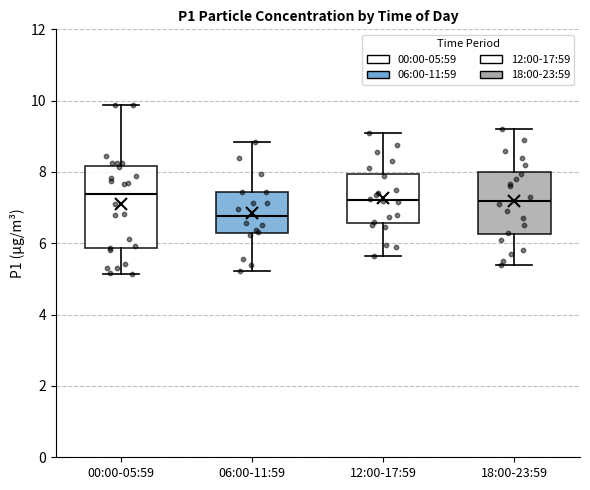

Reading left to right, transcribe this box plot: for each box, give where its median line is, the range the box spans, and where its two whiskers end, as read against the y-axis. The values are not printed on the chart, so give them approximately, as read against the axis.

00:00-05:59: median 7.4, box 5.8 to 8.2, whiskers 5.2 to 9.8
06:00-11:59: median 6.8, box 6.2 to 7.4, whiskers 5.2 to 8.8
12:00-17:59: median 7.2, box 6.6 to 8.0, whiskers 5.6 to 9.2
18:00-23:59: median 7.2, box 6.2 to 8.0, whiskers 5.4 to 9.2